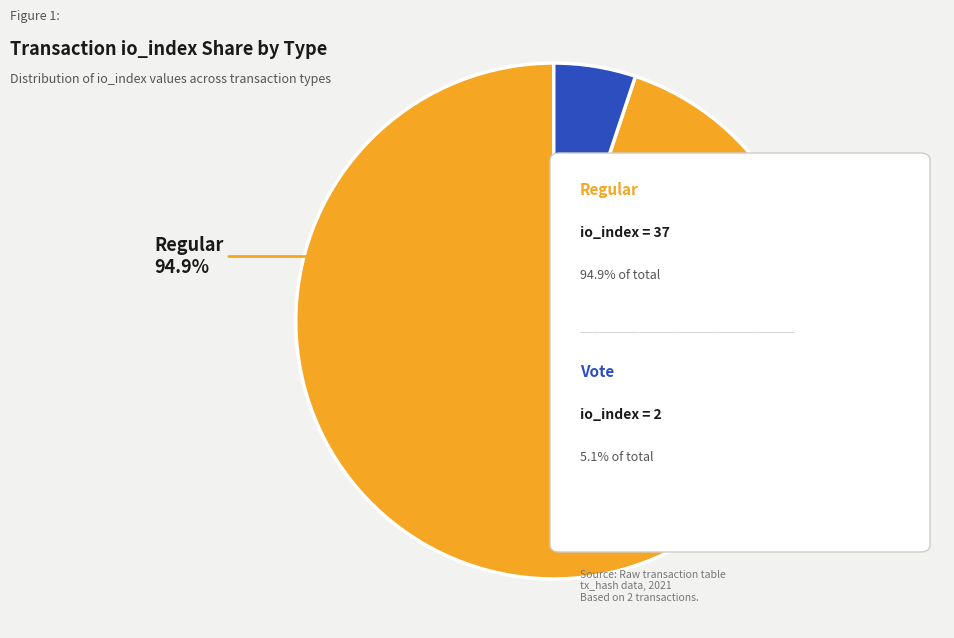

The Vote (io_index=2) slice represents 5% of the pie. True or false?

True